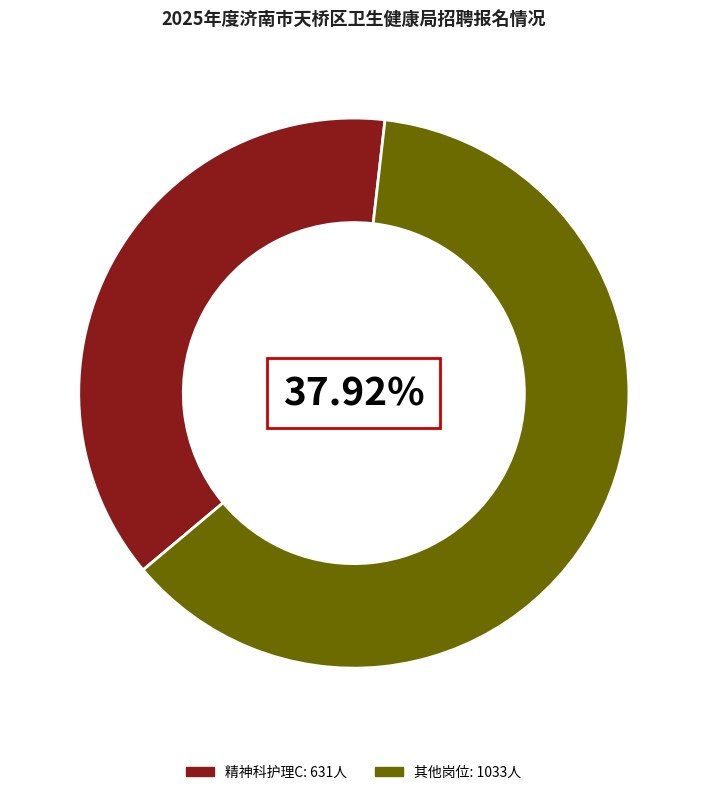

Does 精神科护理C represent more than half of the total?

No